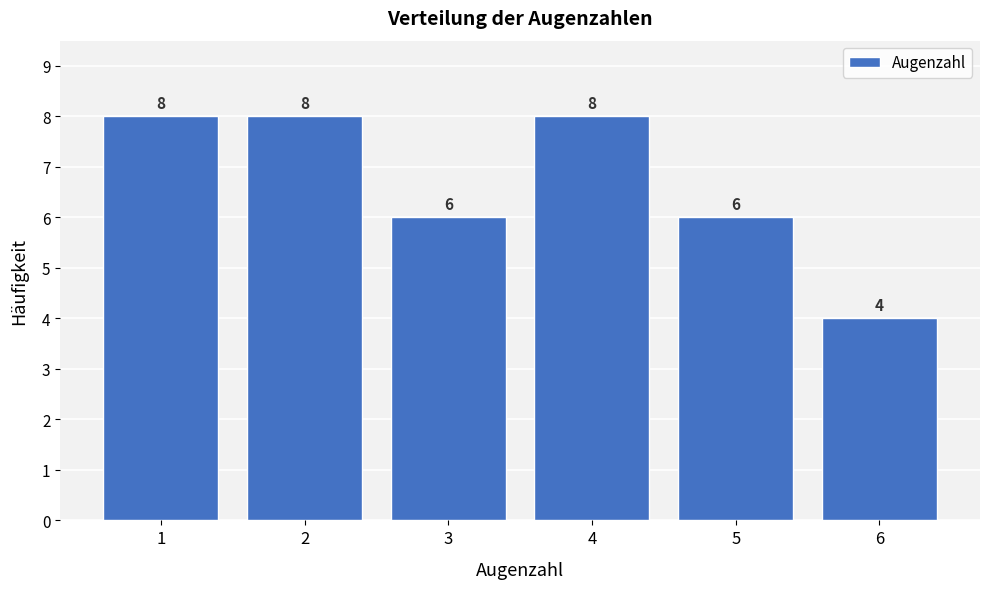

Reading left to right, list all the values displayed in this chart.

1=8	2=8	3=6	4=8	5=6	6=4